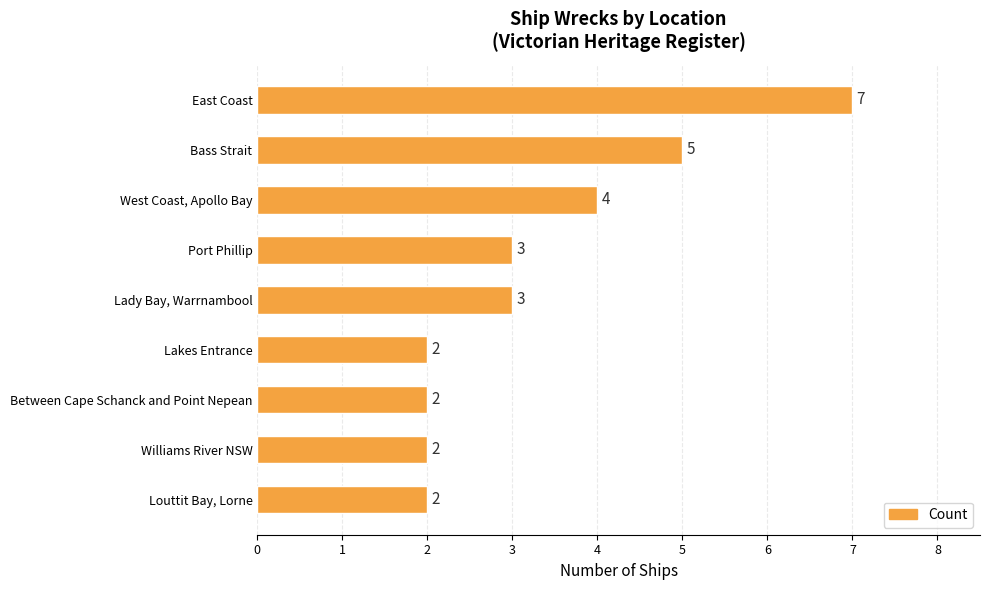

True or false: the data shows 3 at Port Phillip.

True